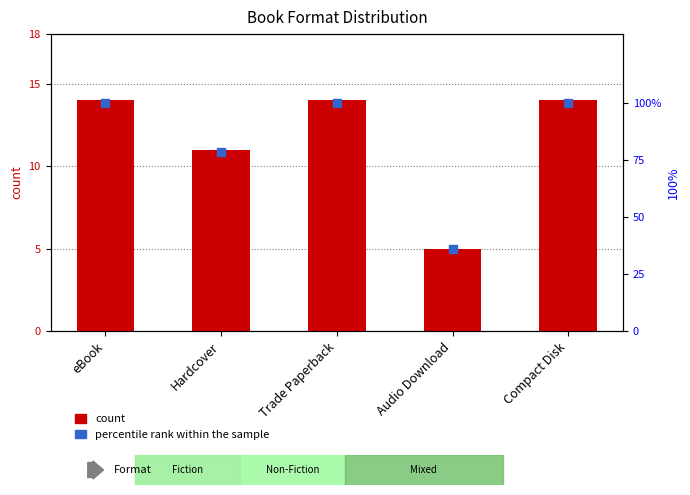

Which series has the largest total across all categories?

percentile rank within the sample